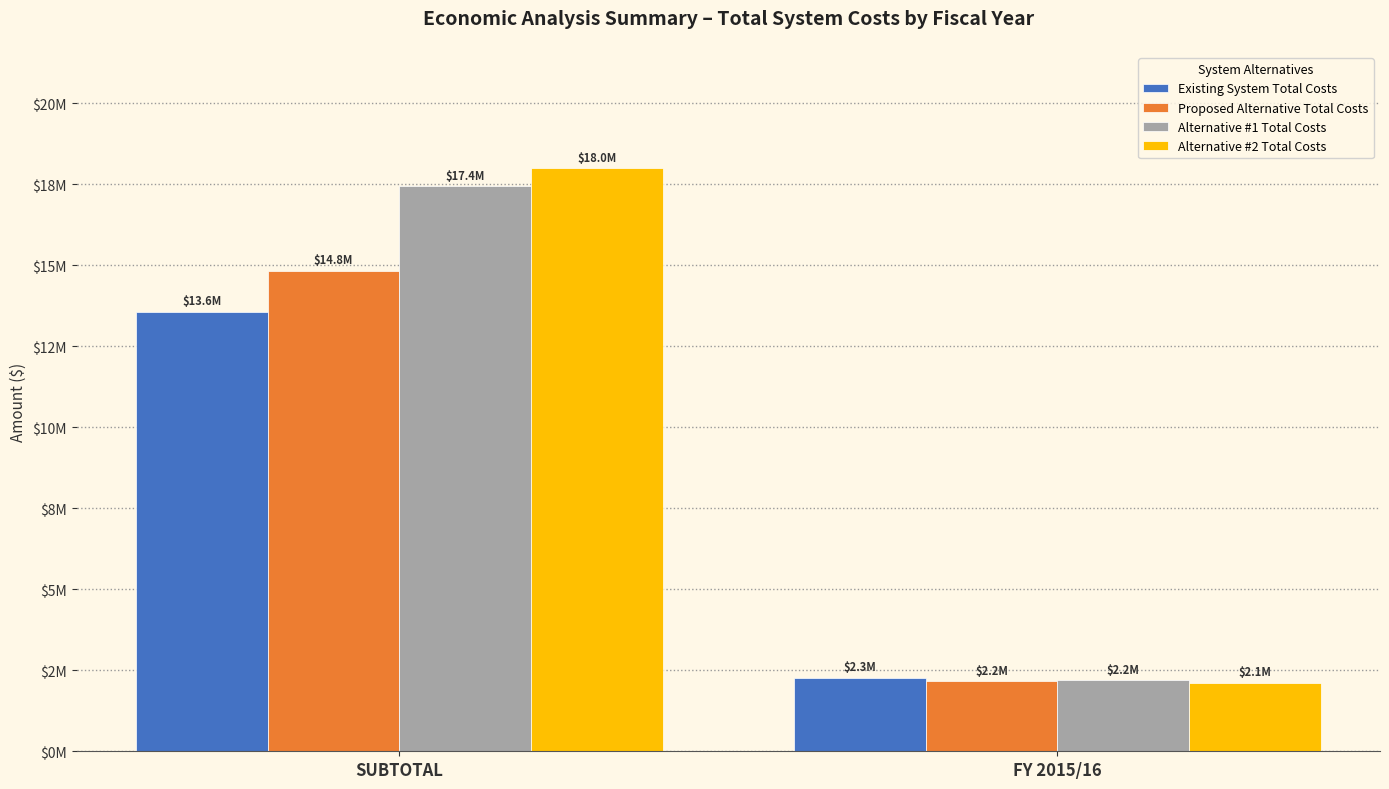

Count the Alternative #2 Total Costs values in the range 2114500 to 17988175.

2